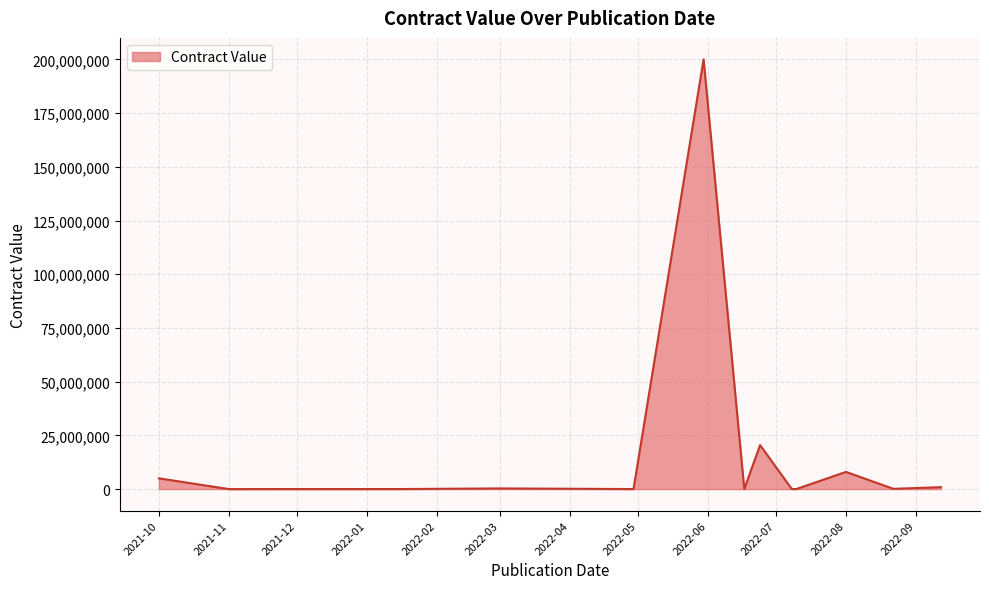

What is the difference between the maximum and minimum values?

200000000